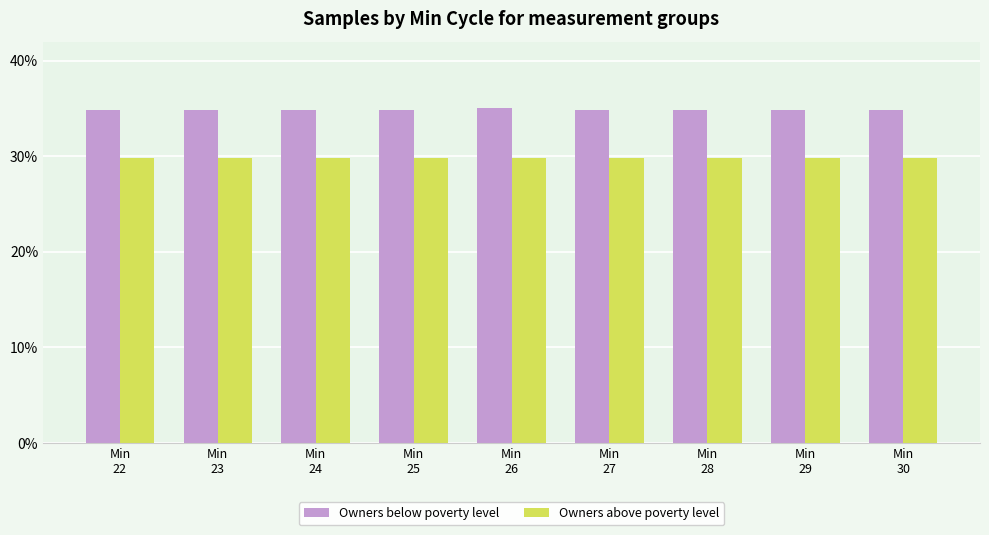

Count the Owners above poverty level values in the range 29 to 30.

9